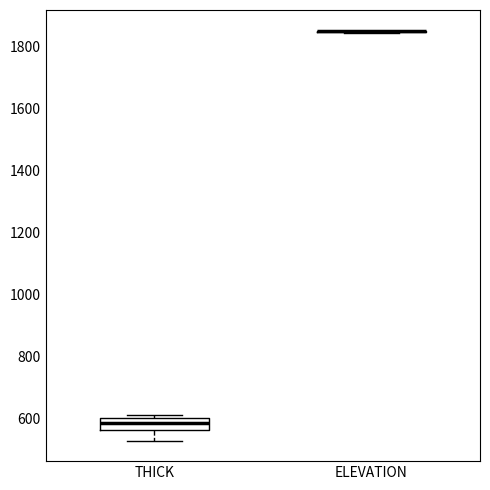

Comparing the boxes themselves (not the whiskers), which one is the tallest?

THICK